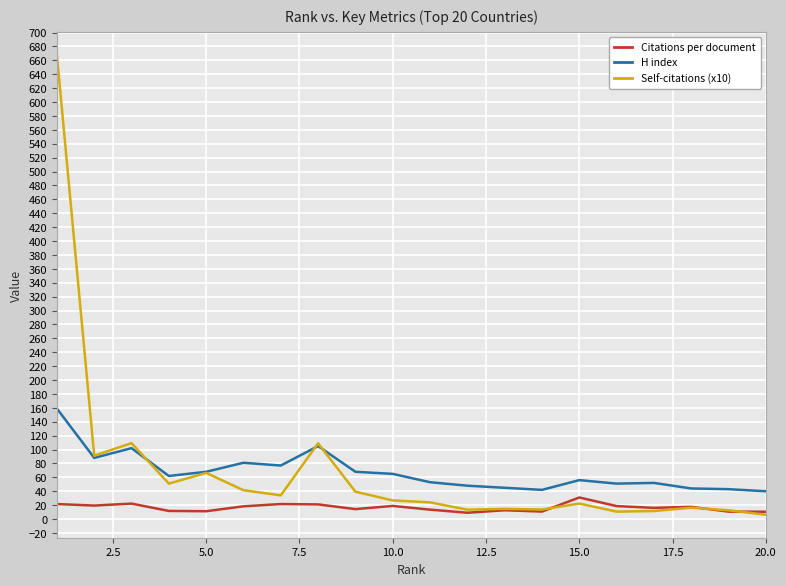

In Self-citations (x10), how many points are higher than both neighbors (excluding endpoints)?

6